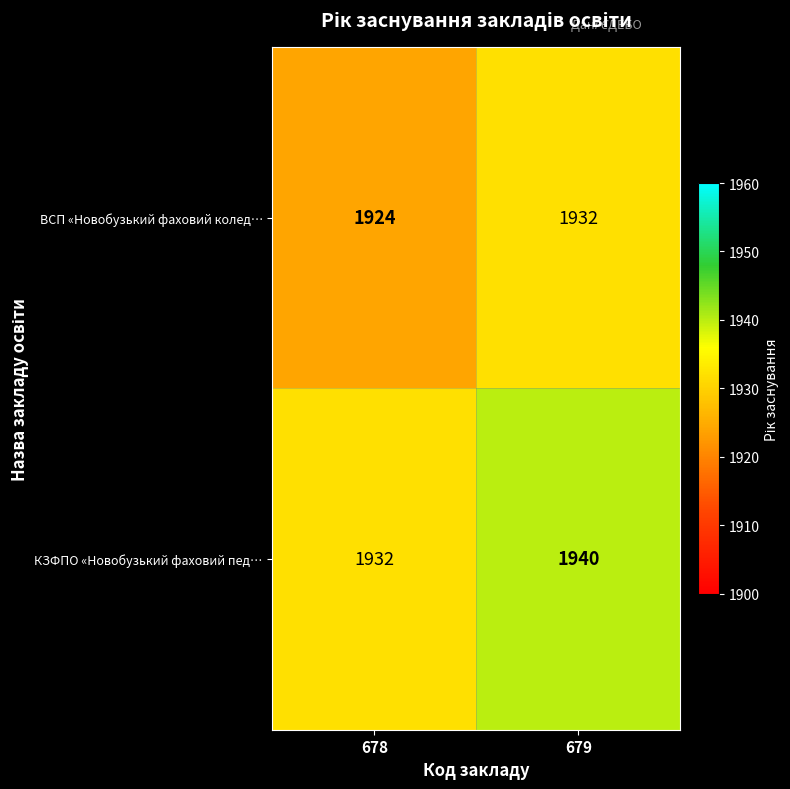

At which category is the sum across all series the highest?

679